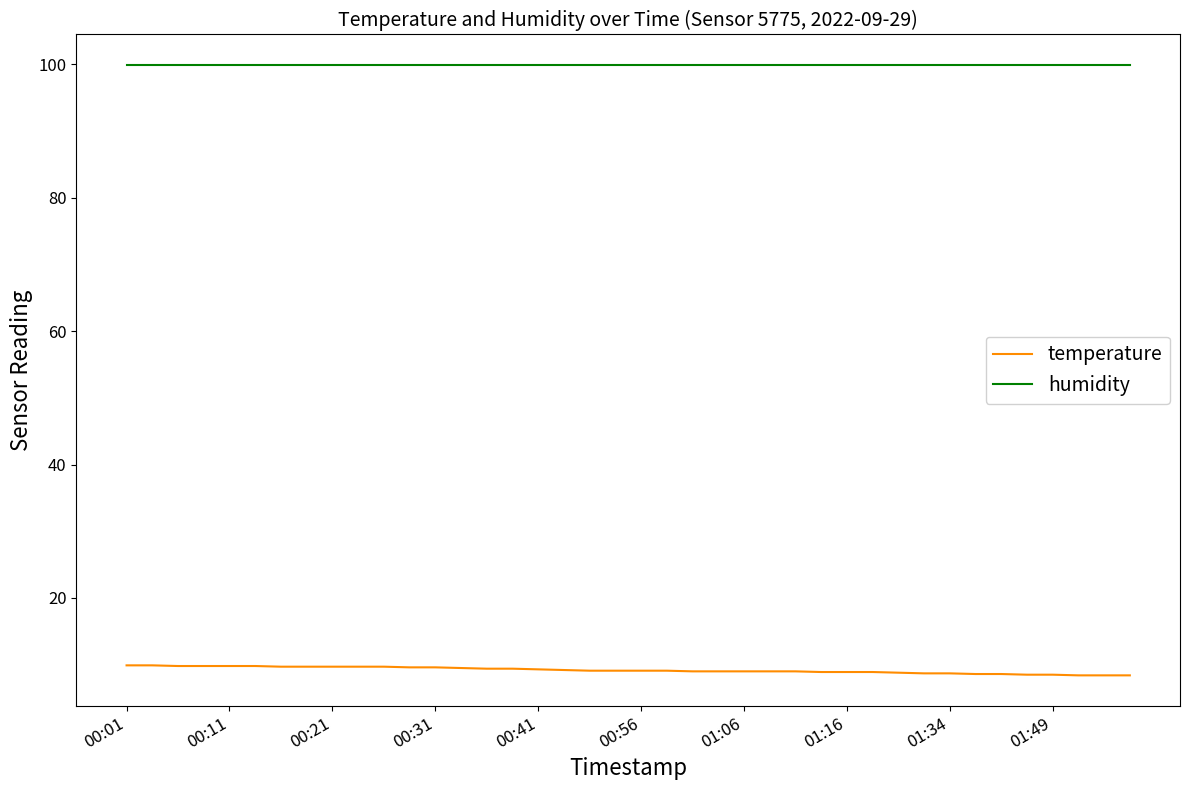

What is the maximum value for temperature?

9.9